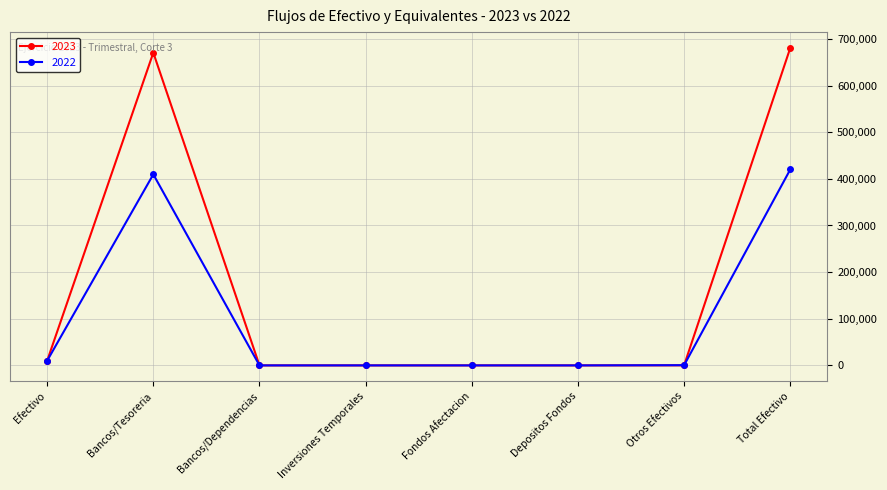

Count the number of categories in the chart.

8